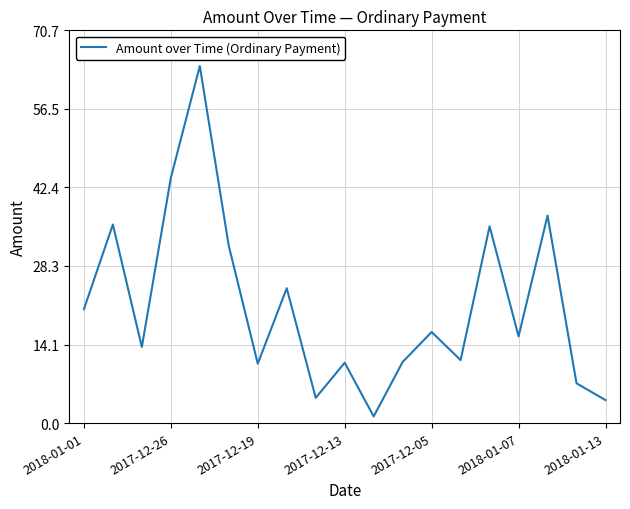

What is the difference between the maximum and minimum values?

63.0